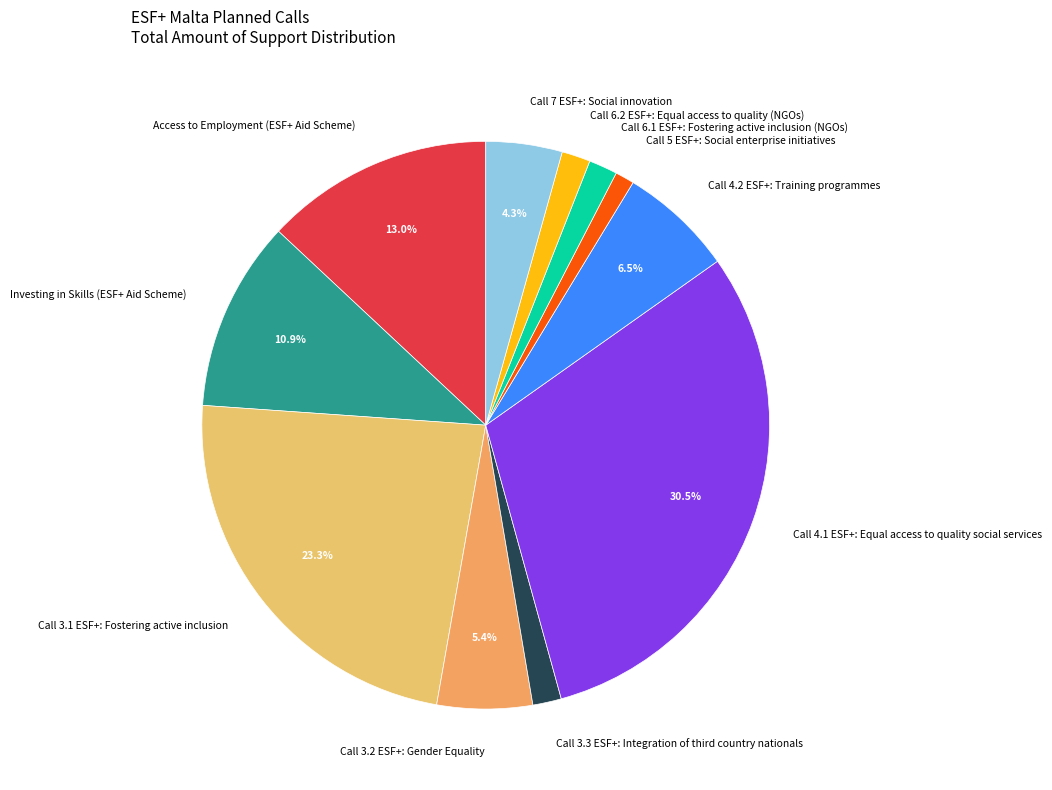

Approximately how many times larger is the value at Investing in Skills (ESF+ Aid Scheme) compared to Call 7 ESF+: Social innovation?

2.5